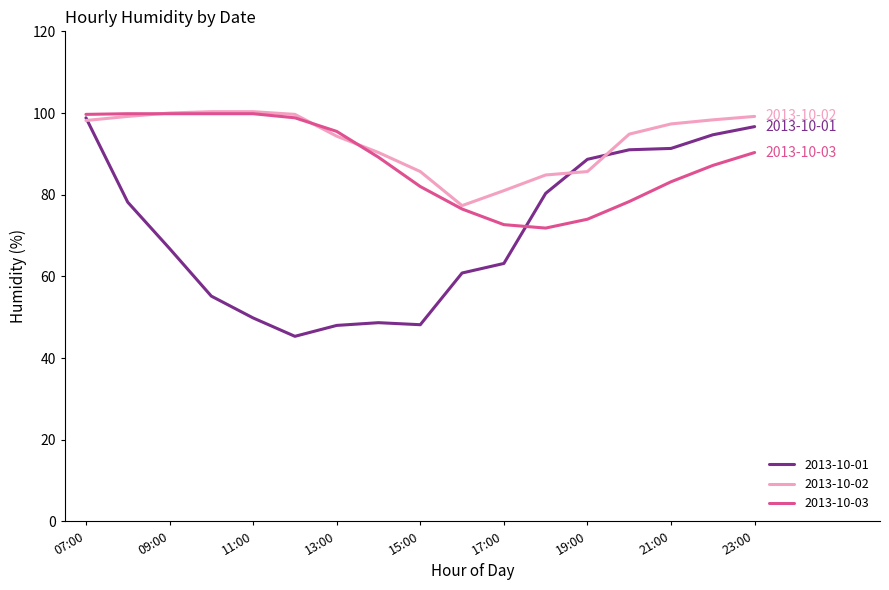

Which series has the largest total across all categories?

2013-10-02